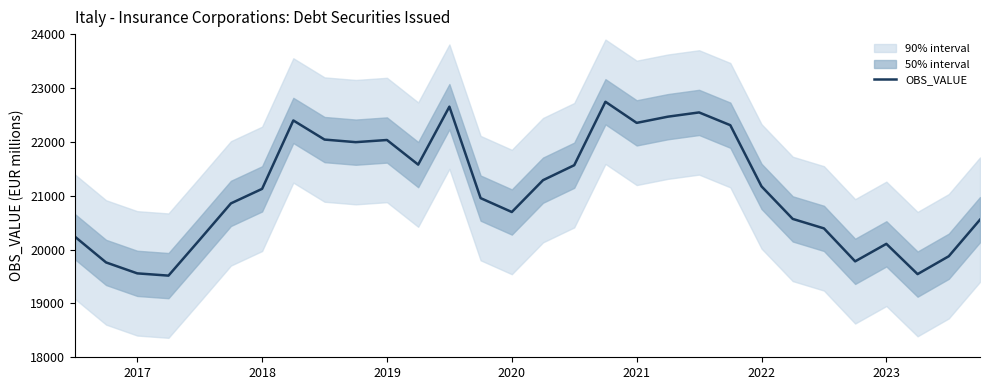

The value of OBS_VALUE at 2017 is 32875. True or false?

False